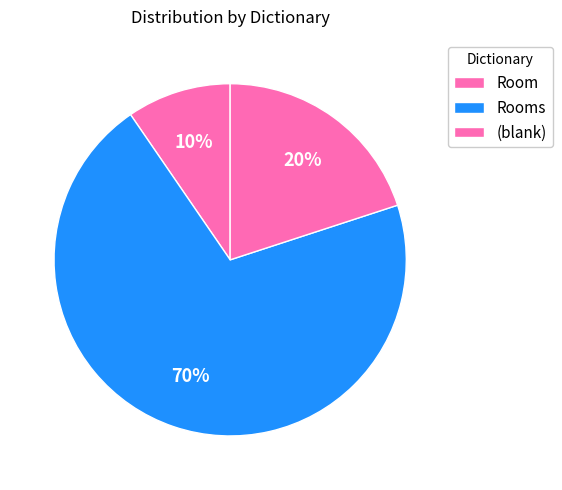

How many segments does this pie chart have?

3